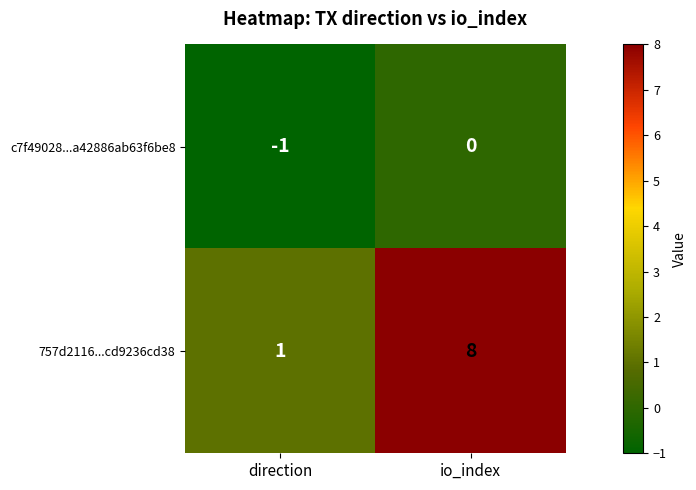

What is the sum of all 757d2116...cd9236cd38 values?

9